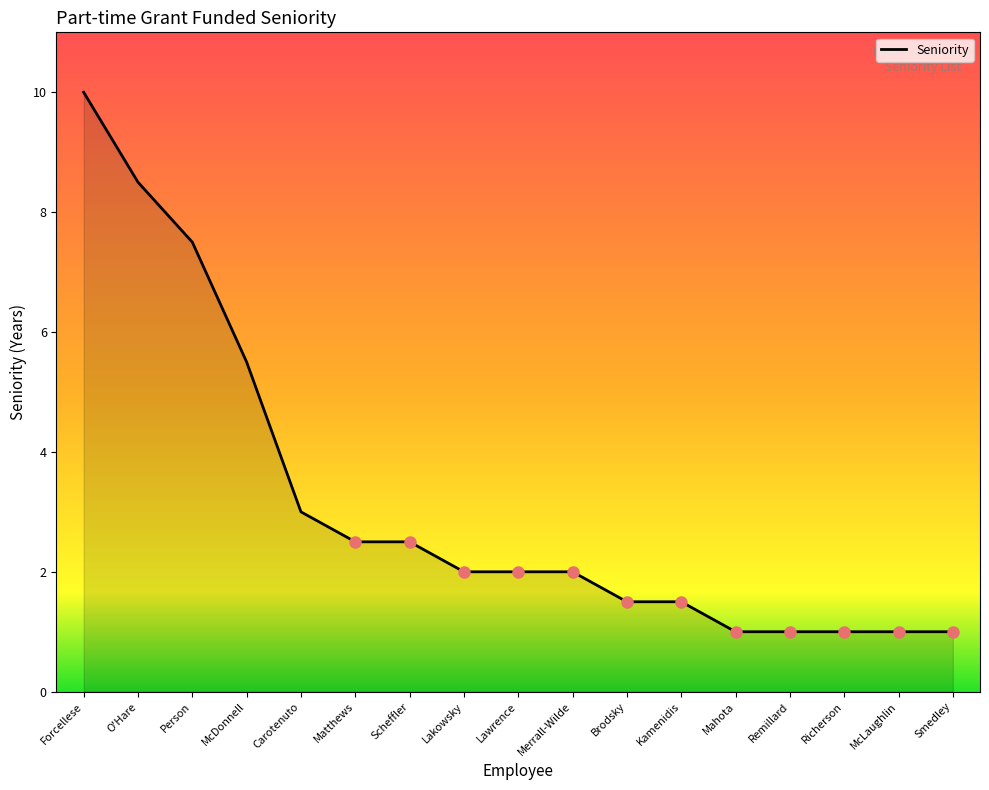

The value at Smedley is 1.0. True or false?

True